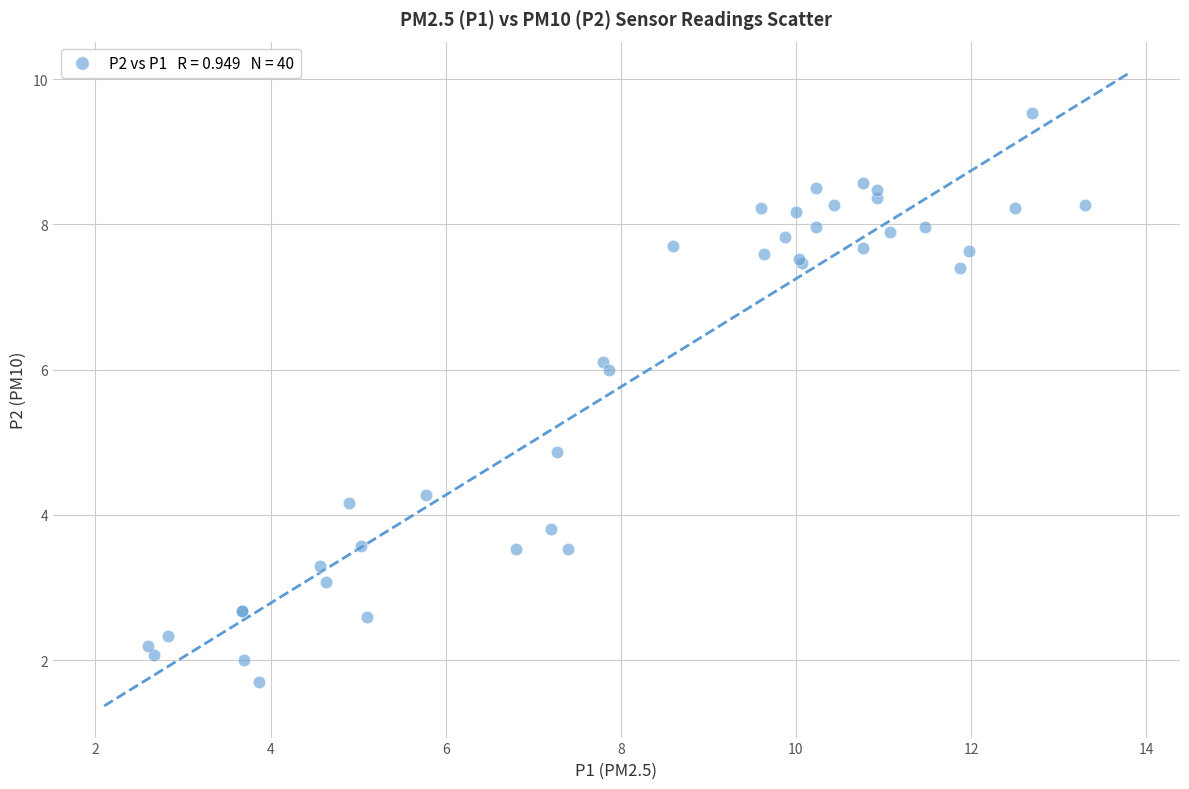

What Y value in the scatter plot is closest to 5?

4.9